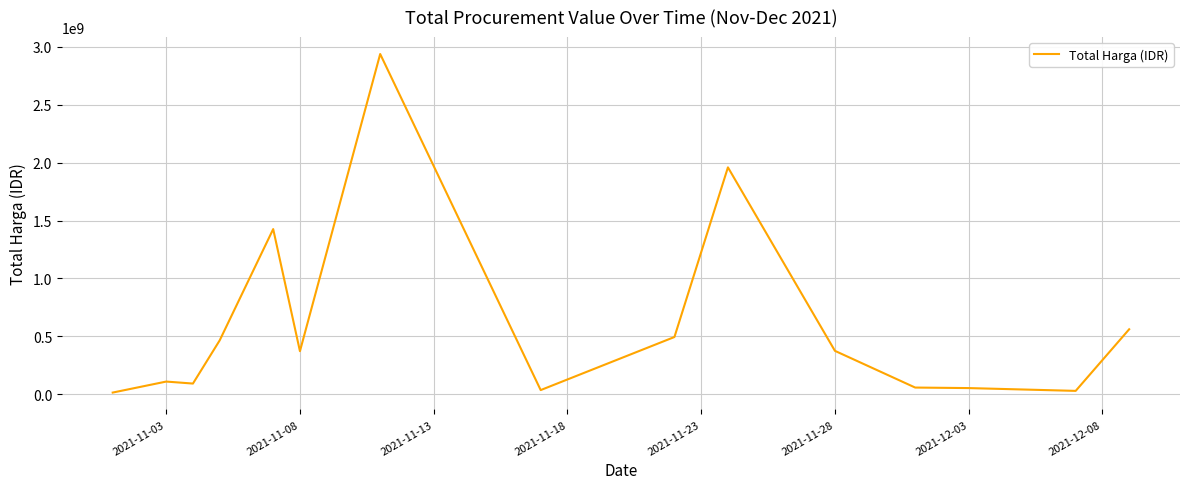

What is the greatest value displayed?

2939033240